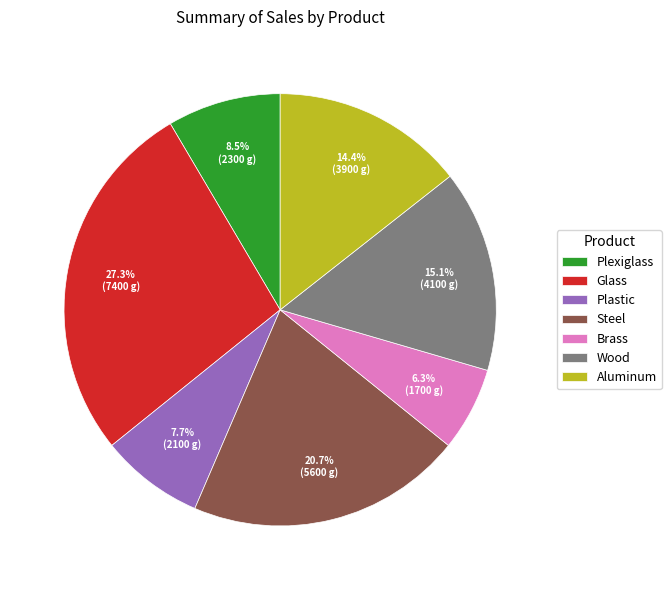

Rank the categories by value from highest to lowest.

Glass, Steel, Wood, Aluminum, Plexiglass, Plastic, Brass